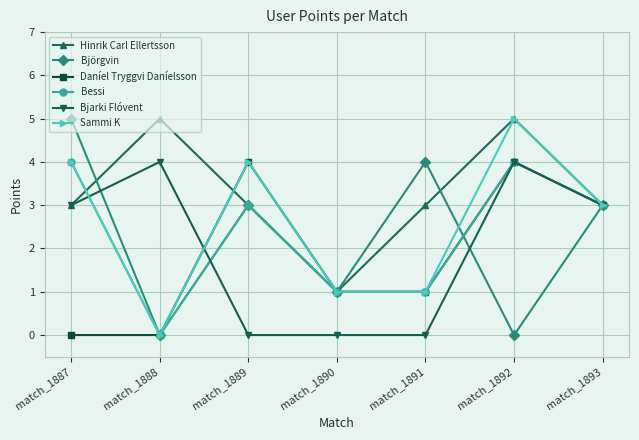

What is the difference between the highest and lowest values at match_1888?

5